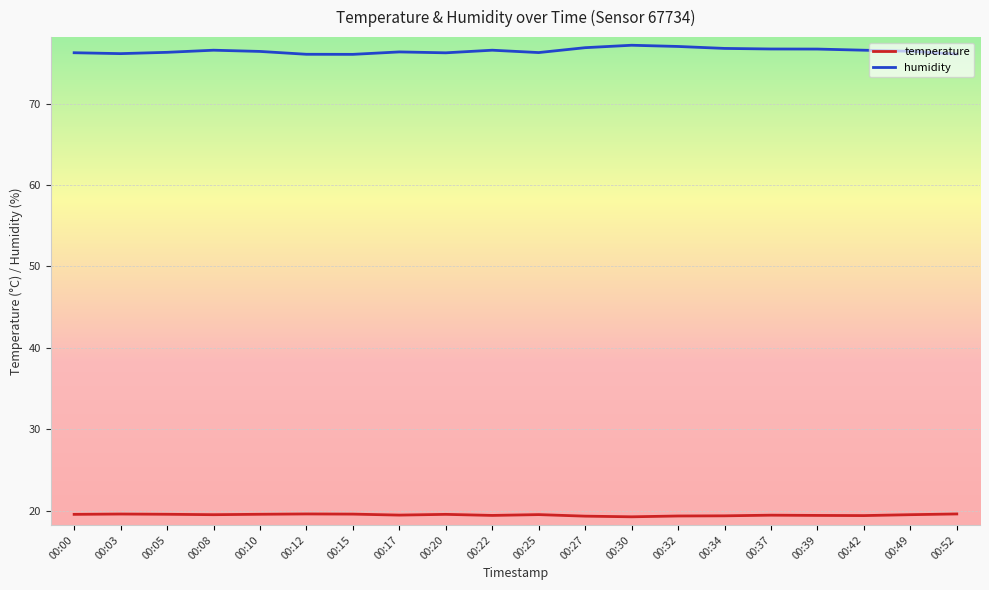

At how many categories does at least one series exceed 37?

20